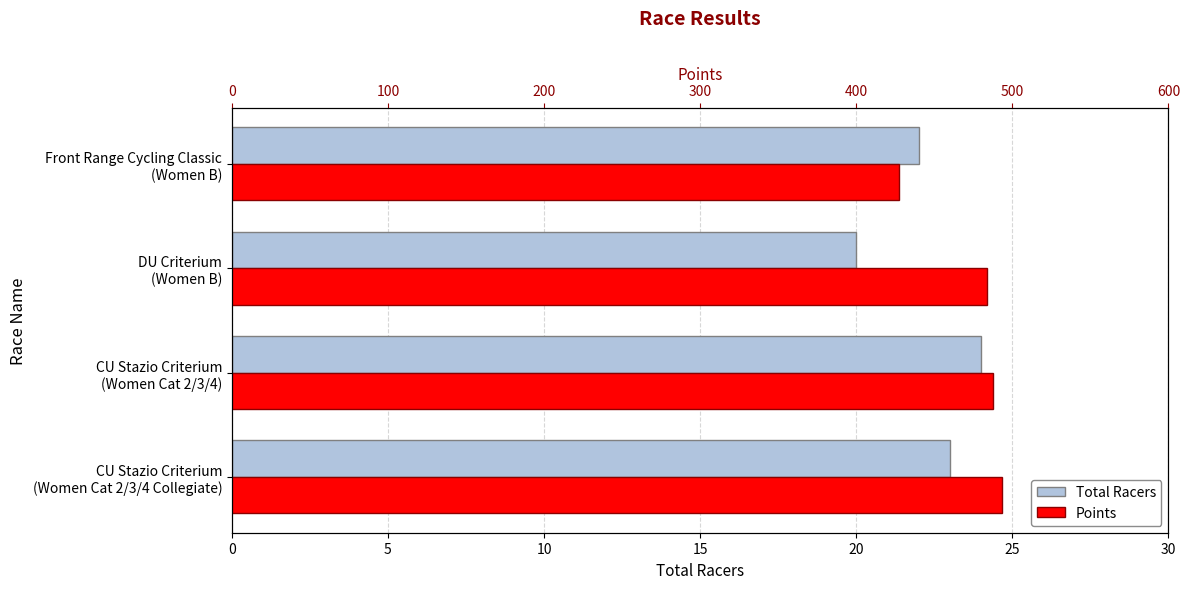

What is the spread (max minus min) of values at Front Range Cycling Classic (Women B)?

405.2